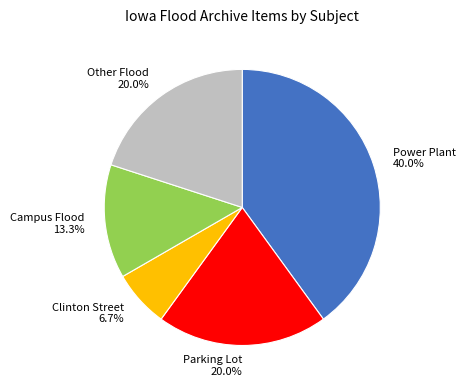

To the nearest percent, what portion does Power Plant represent?

40%